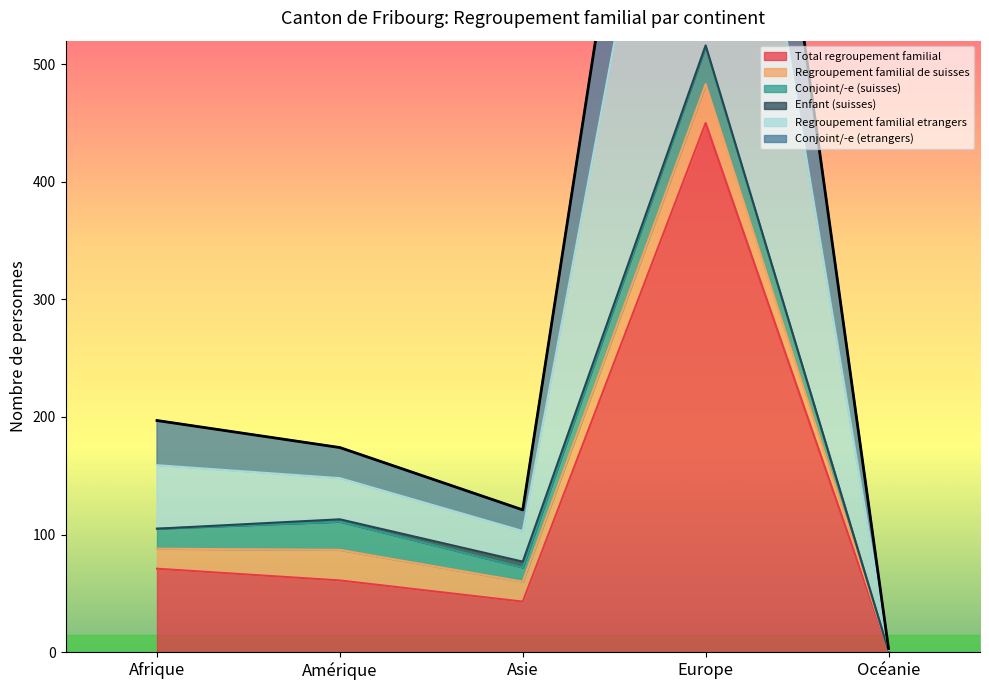

True or false: Total regroupement familial and Regroupement familial etrangers cross at least once.

False